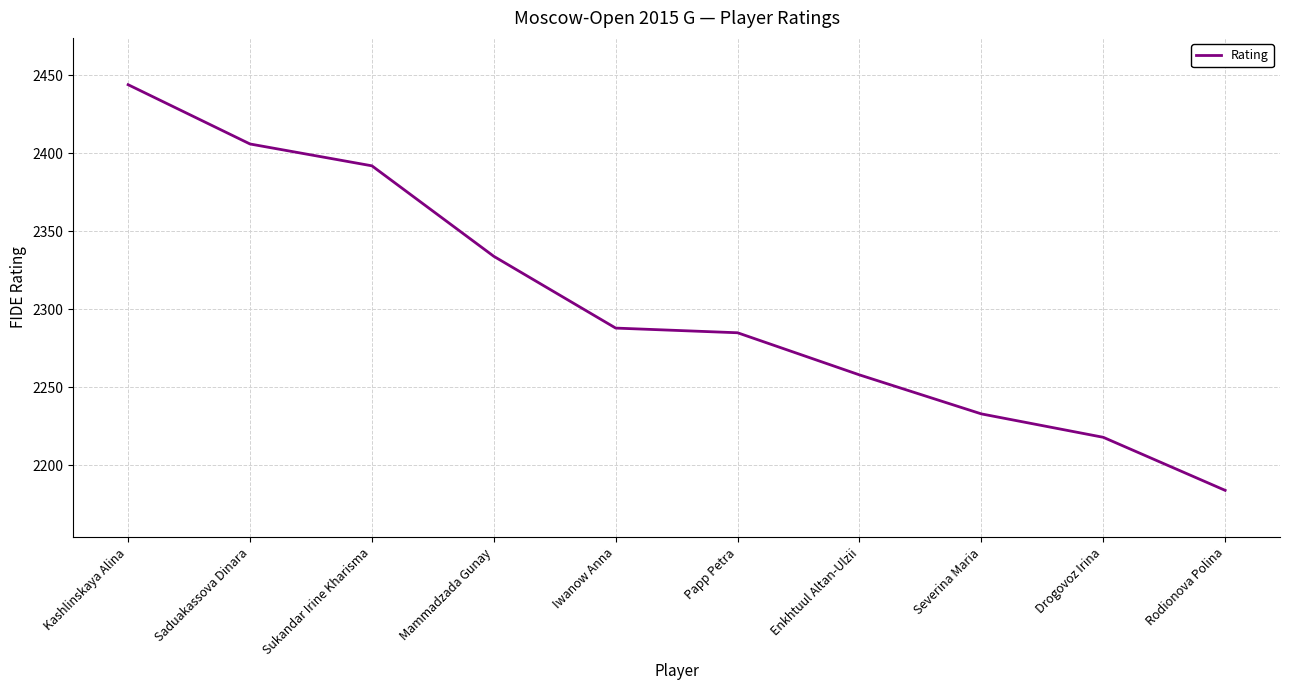

What is the greatest value displayed?

2444